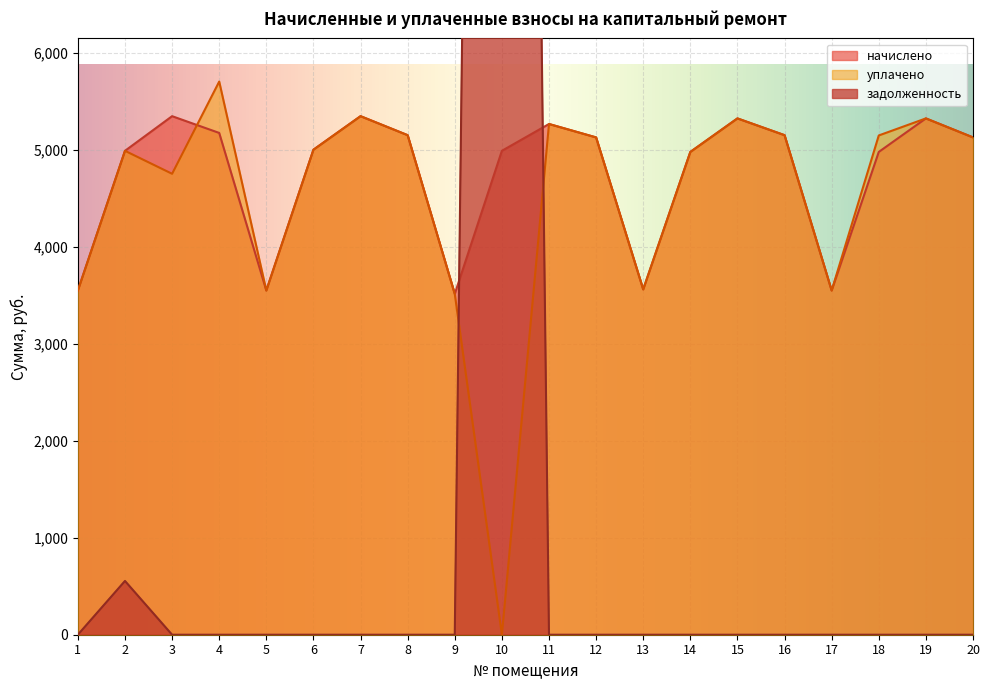

Does the chart display data point markers on the line(s)?

No